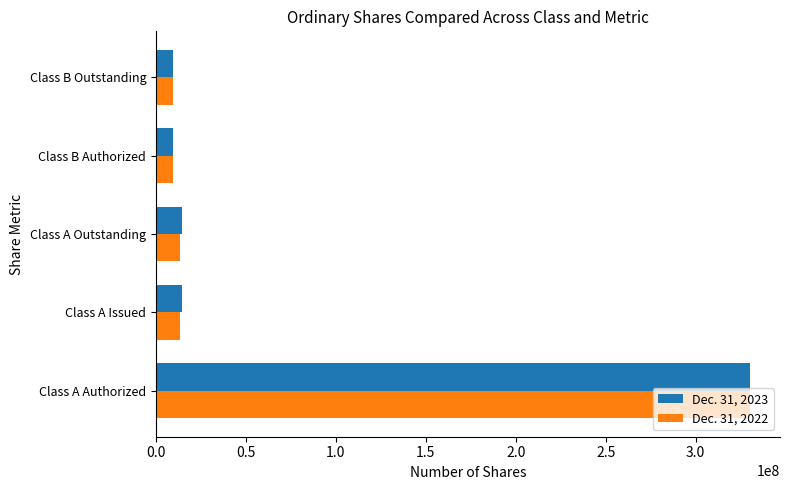

Which series changed the most between Class A Authorized and Class A Outstanding?

Dec. 31, 2022